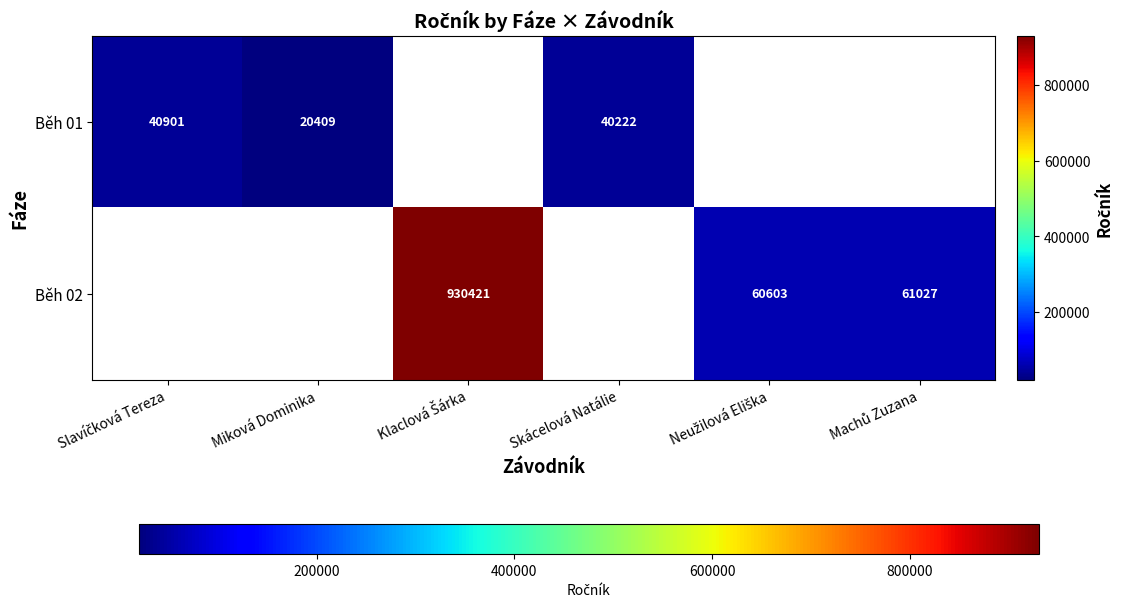

How many series are shown in this chart?

2